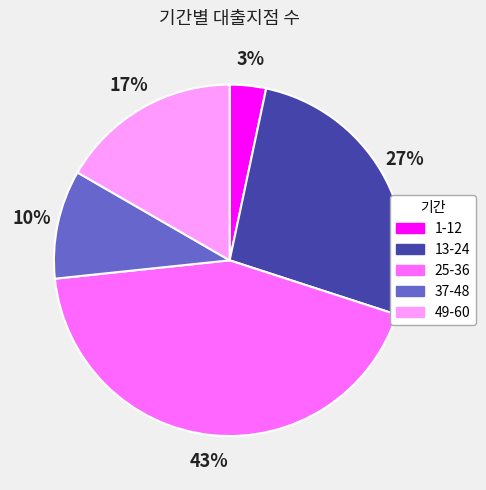

Combined, do 49-60 and 25-36 account for over 50%?

Yes